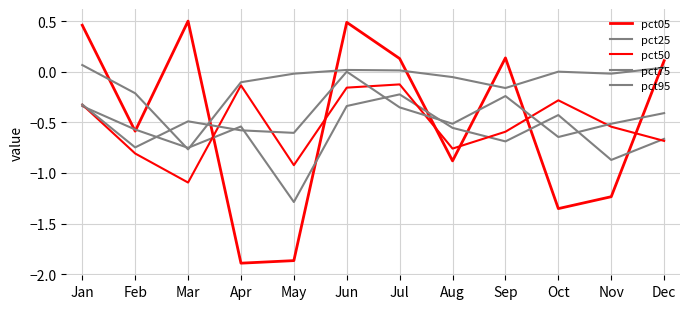

Which series changed the most between Jan and Dec?

pct50